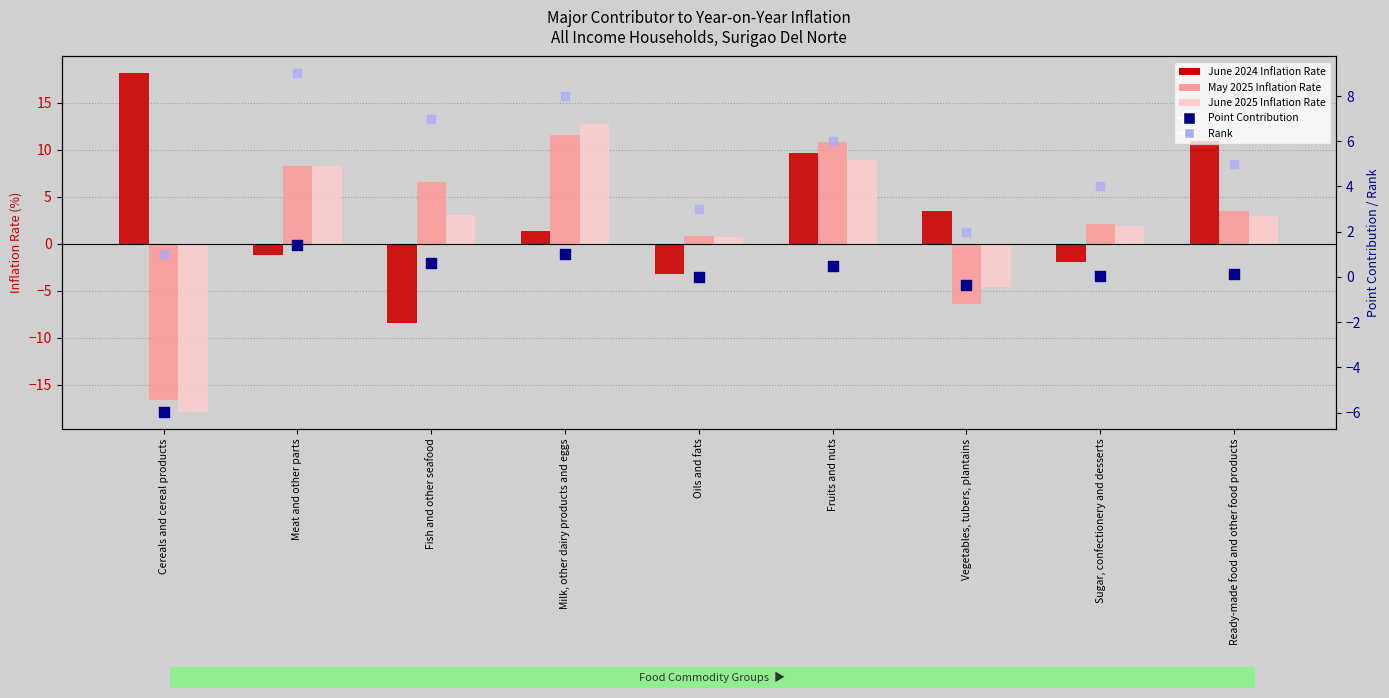

What is the total value across all series at Fish and other seafood?

8.7